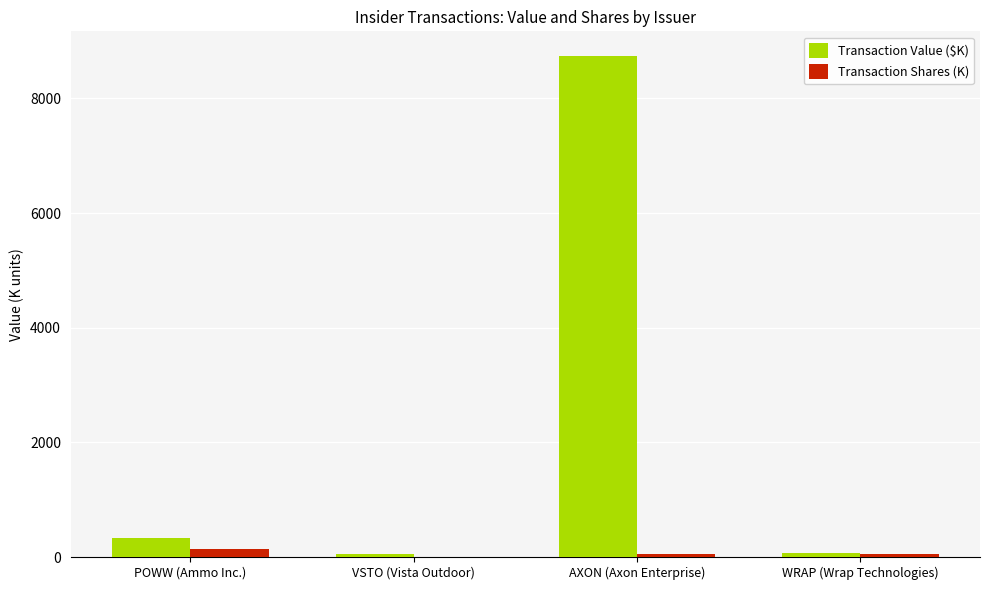

What is the sum of all Transaction Shares (K) values?

232.1